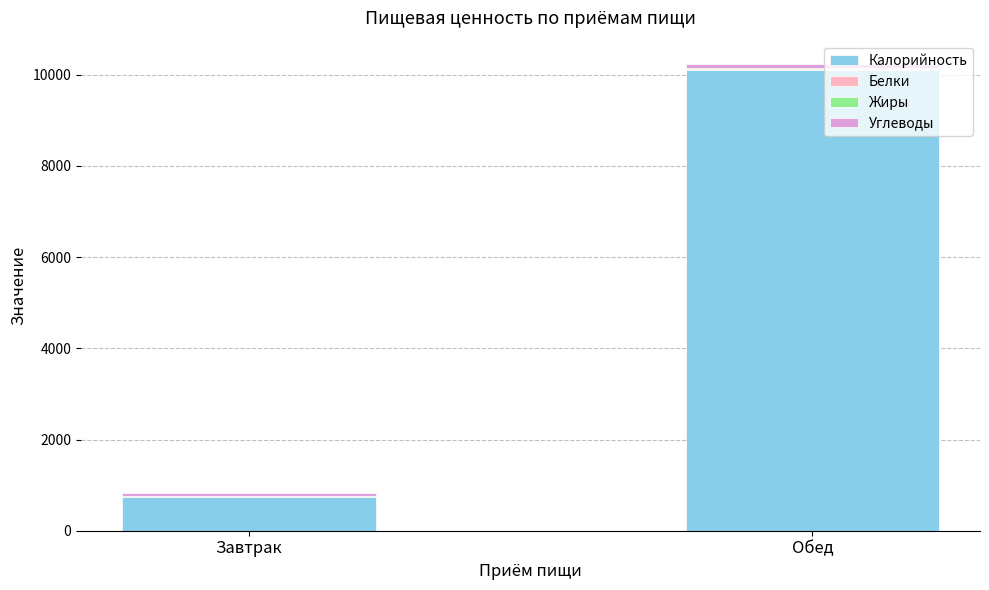

Does the chart contain stacked bars?

Yes